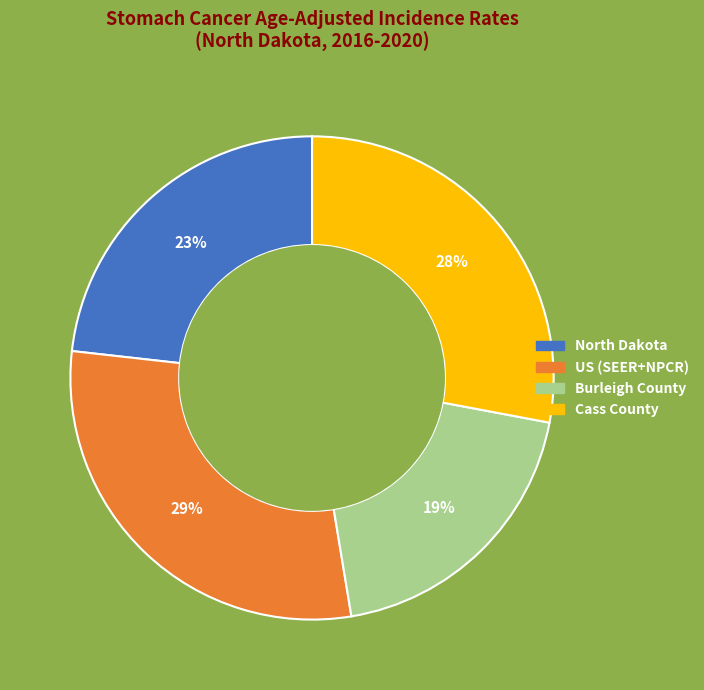

Is the sum of North Dakota and Burleigh County greater than half?

No